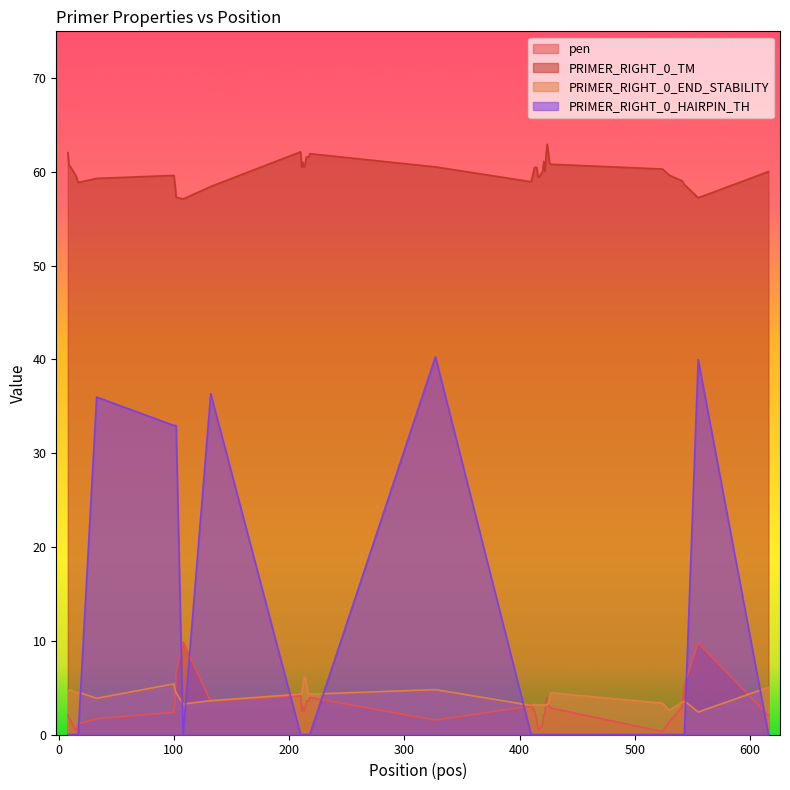

Which series has the largest total across all categories?

PRIMER_RIGHT_0_TM